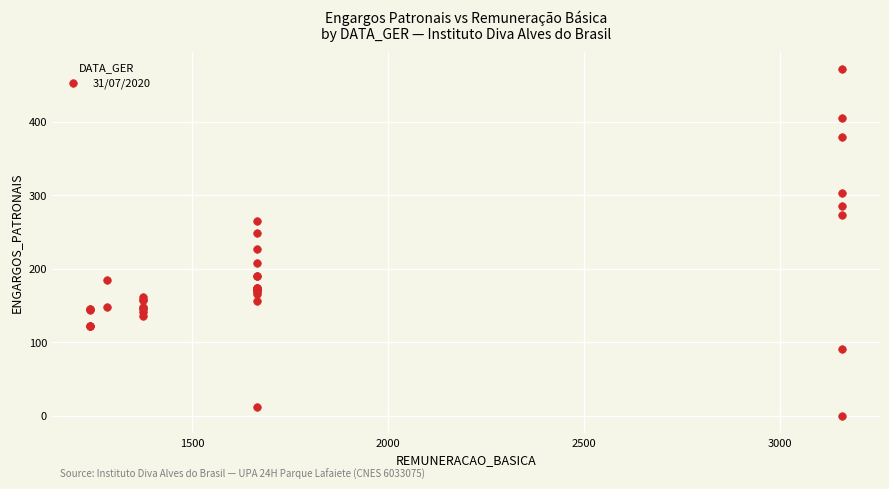

What Y value in the scatter plot is closest to 235?

226.8